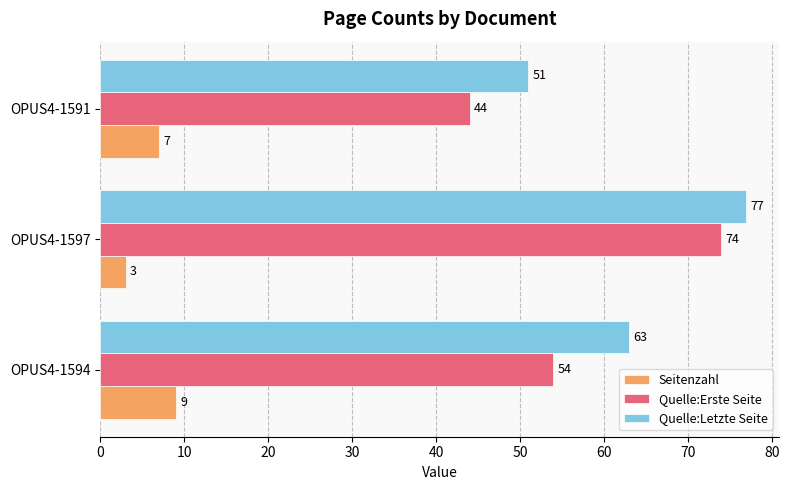

The Seitenzahl series shows 3 at OPUS4-1597. True or false?

True